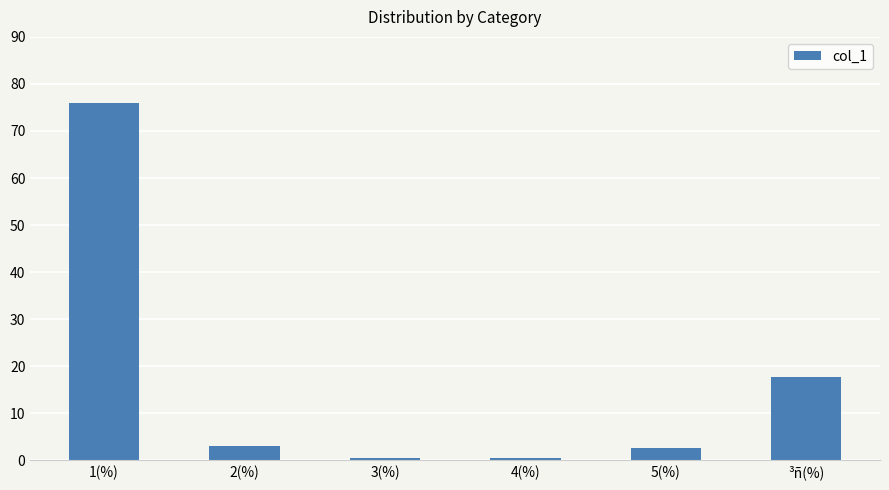

What is the label of the 1st bar from the right?

³ñ(%)